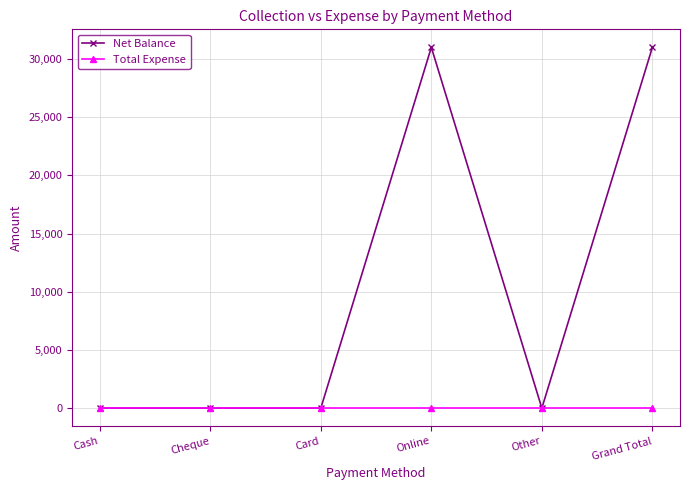

Which series has the largest total across all categories?

Net Balance